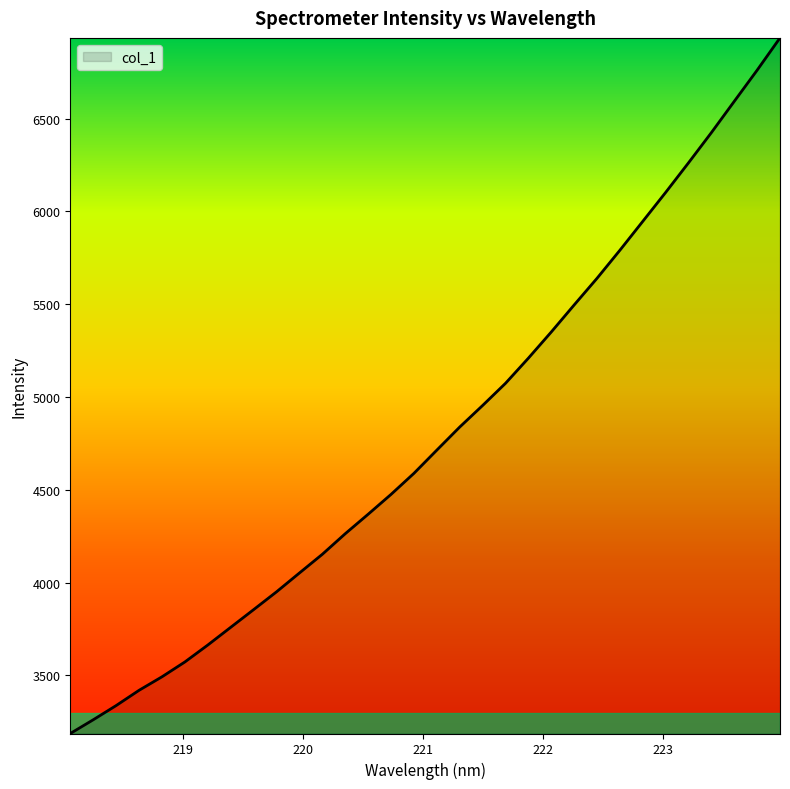

What is the smallest value displayed?

3186.7